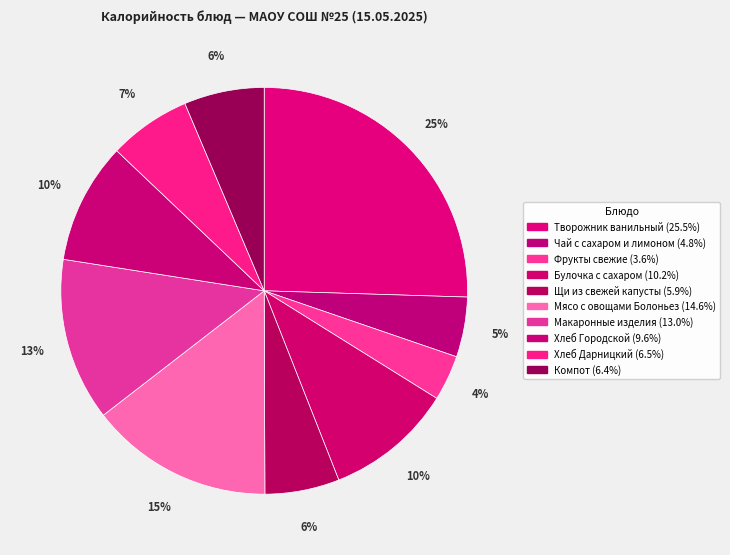

Is the sum of Булочка с сахаром and Фрукты свежие greater than half?

No